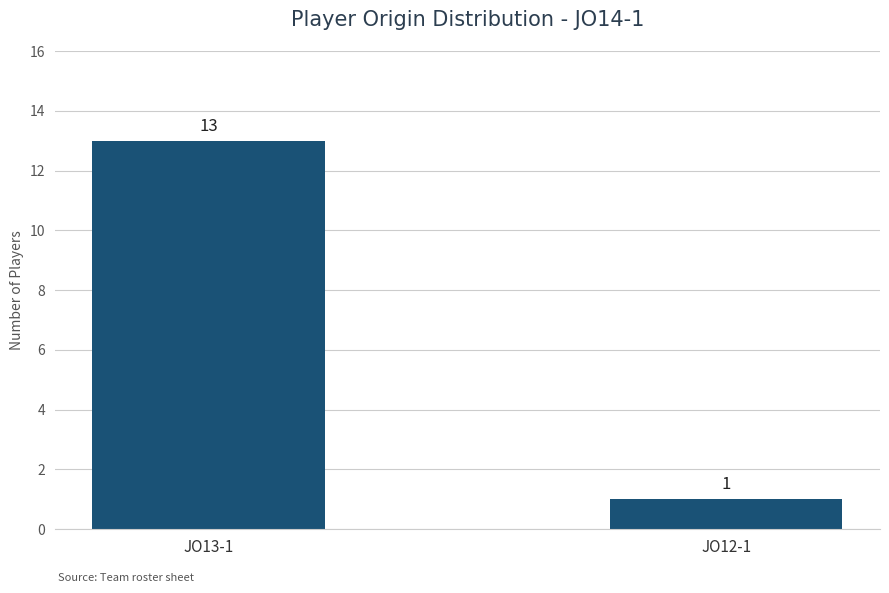

Which label corresponds to the smallest value in the chart?

JO12-1